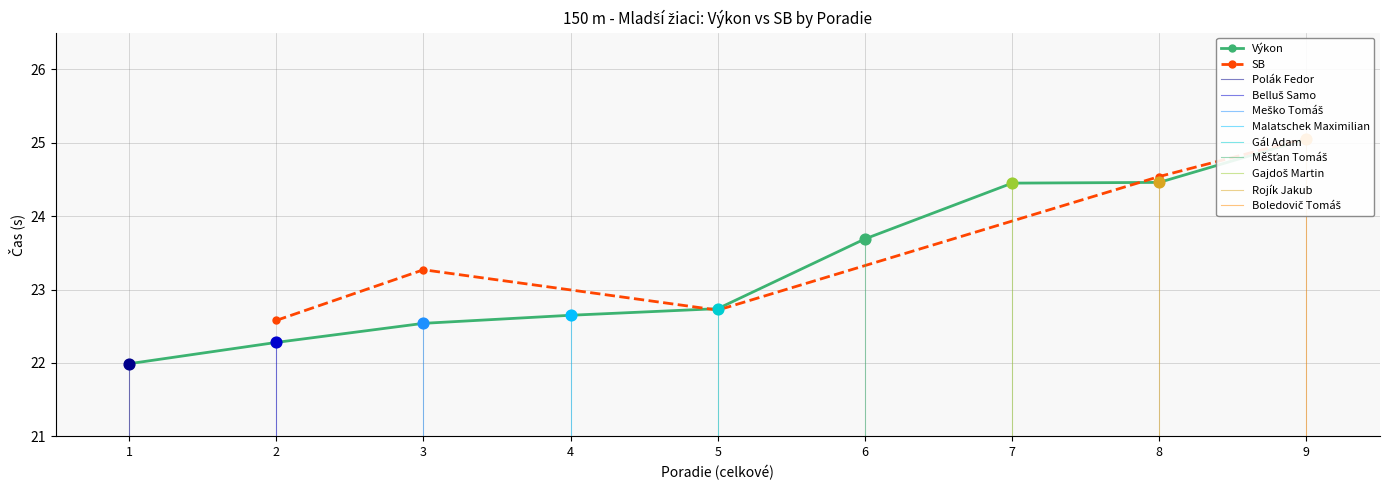

Between 4 and 8, which is larger?

8